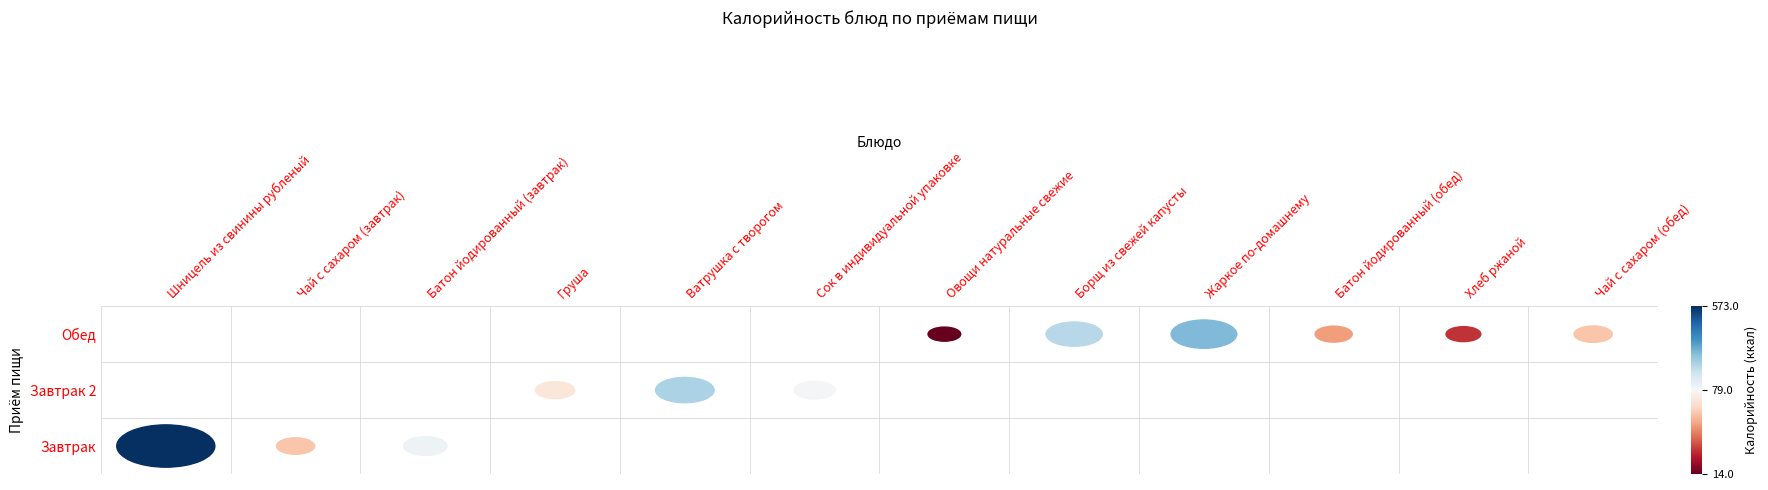

What is the difference between the maximum and second lowest values in the Завтрак series?

468